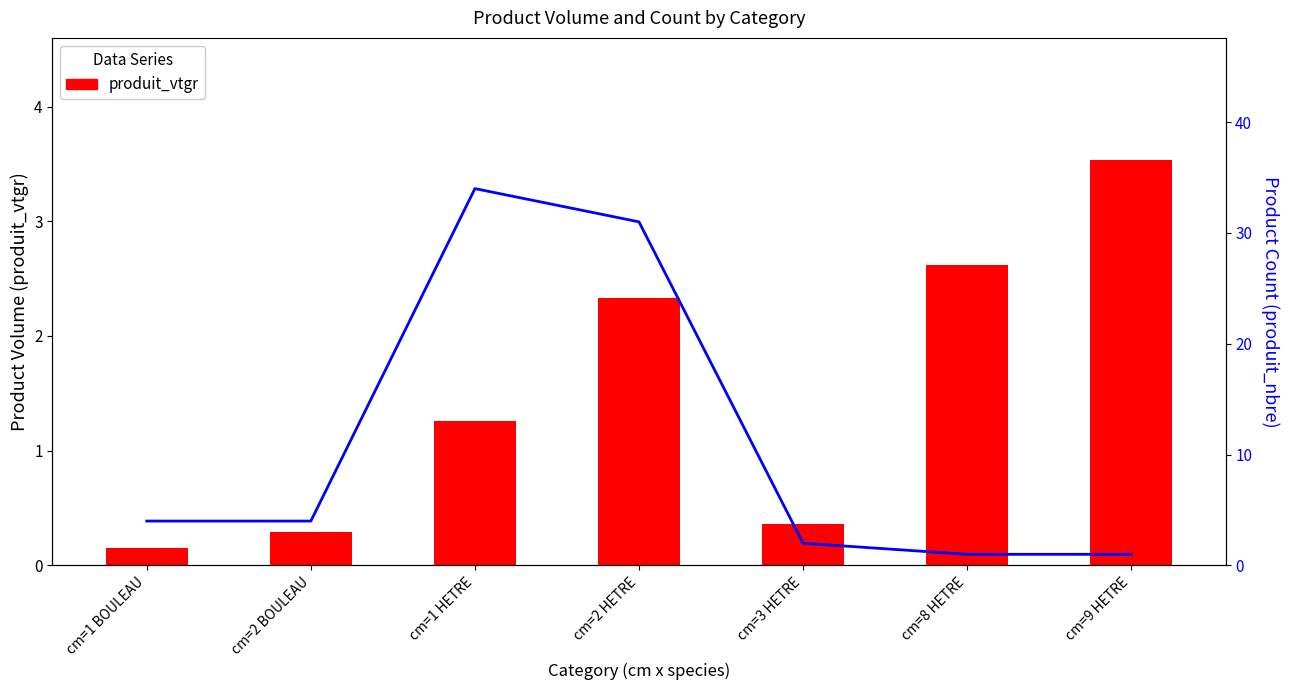

At how many categories does at least one series exceed 13?

2